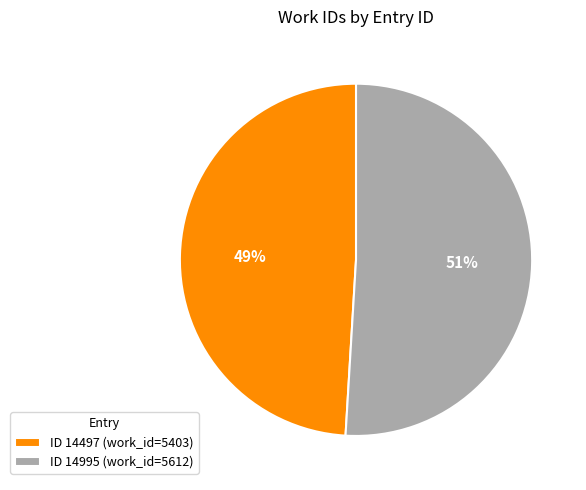

Rank the categories by value from highest to lowest.

ID 14995 (work_id=5612), ID 14497 (work_id=5403)